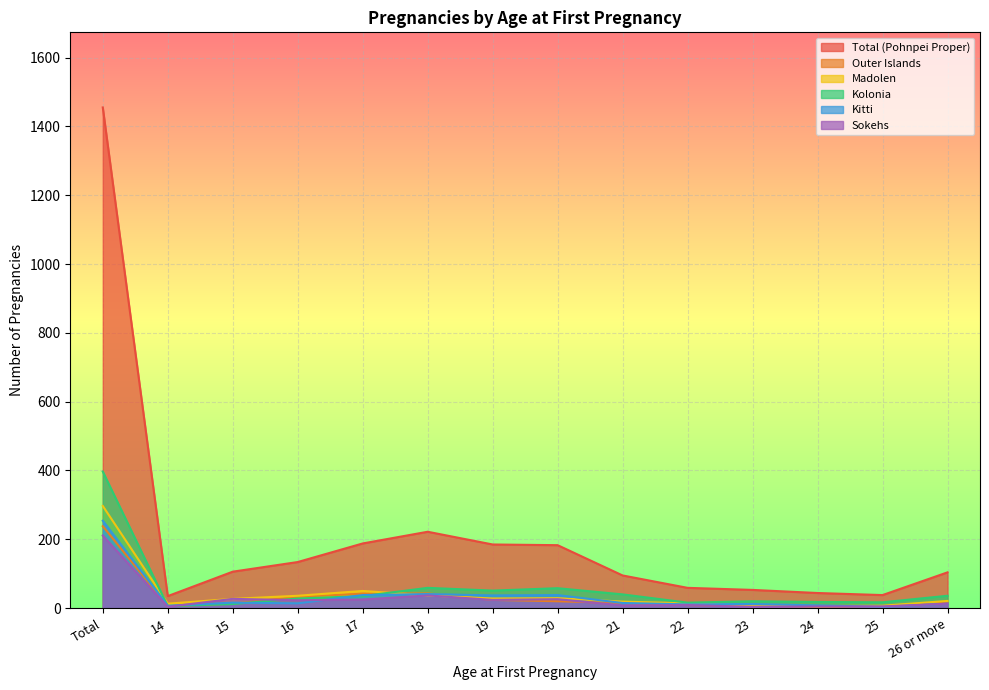

What is the average value of the Outer Islands series?

34